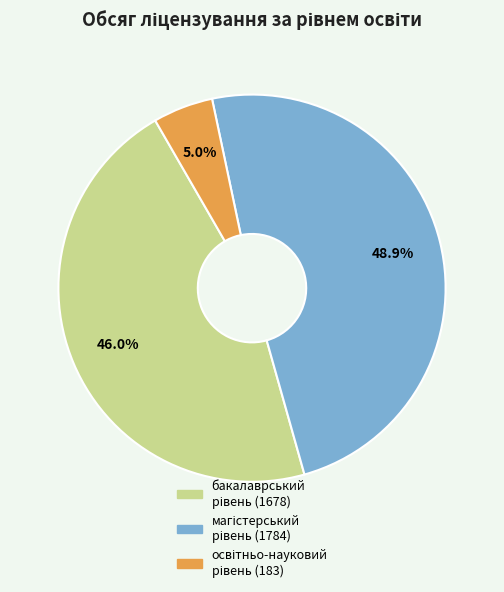

Is there a majority slice in this chart?

No